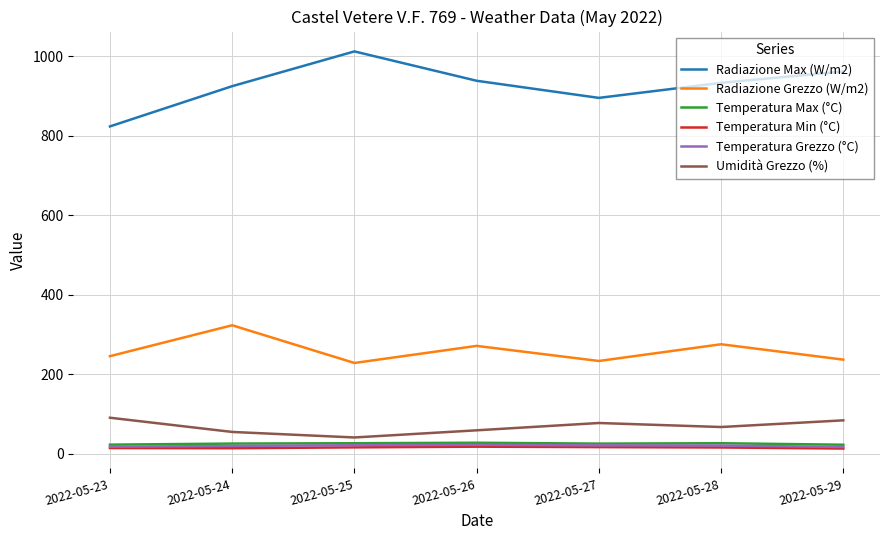

How many lines are shown in the chart?

6